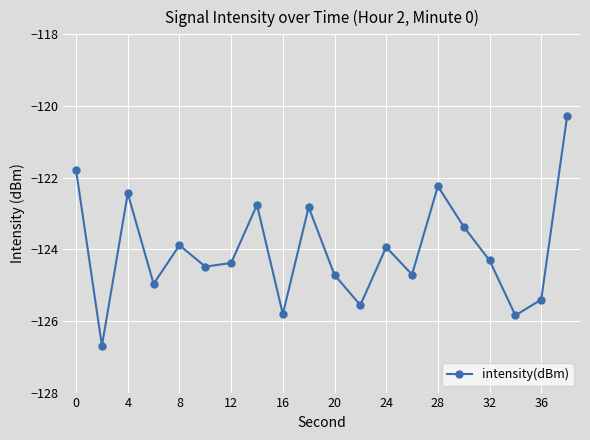

Does the chart display data point markers on the line(s)?

Yes